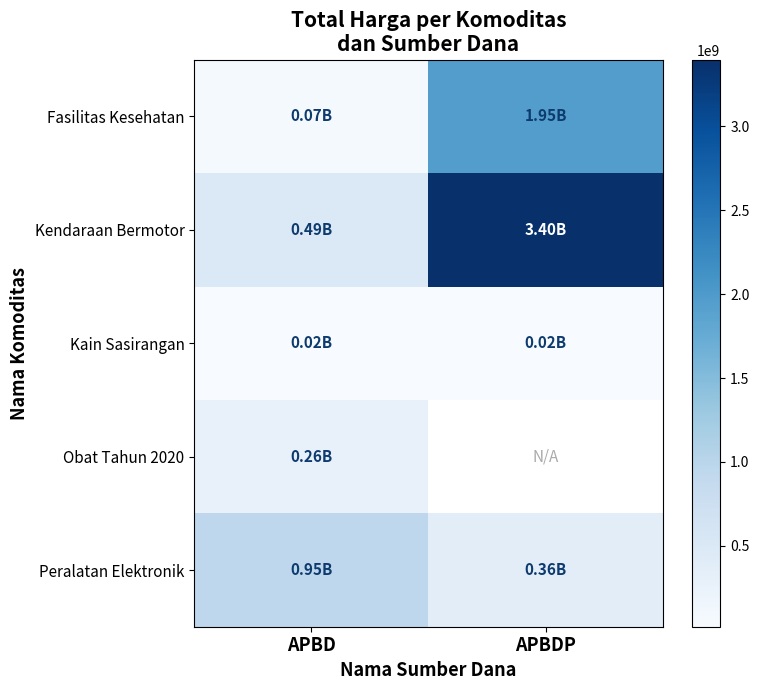

What is the average value of the Kendaraan Bermotor series?

1944282050.0